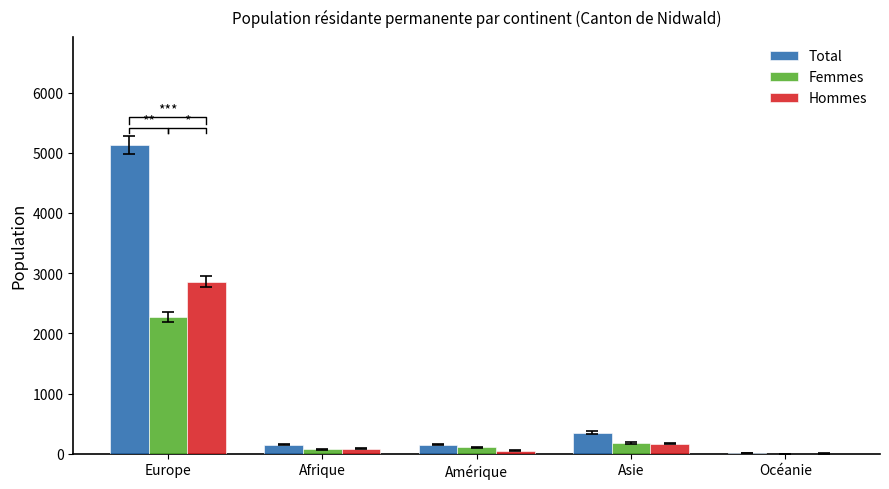

How many bars are there in total?

15